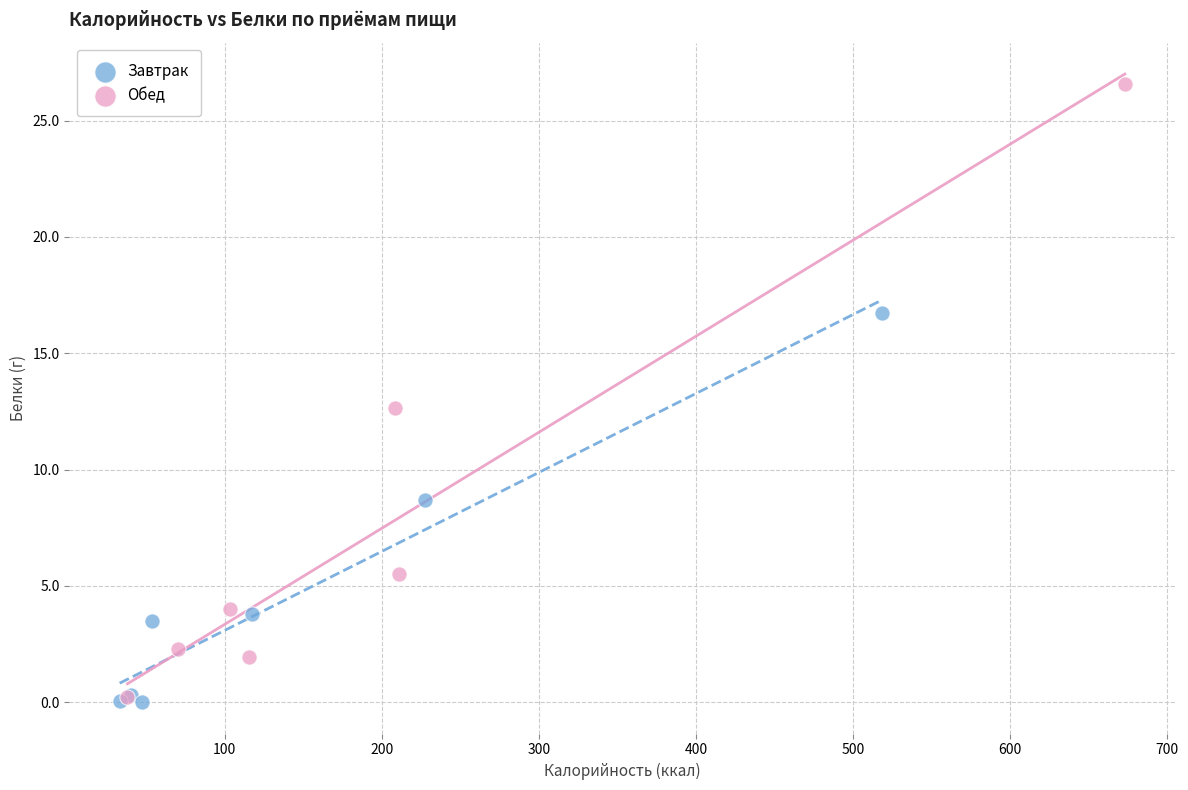

What are all the series names shown in the legend?

Завтрак, Обед